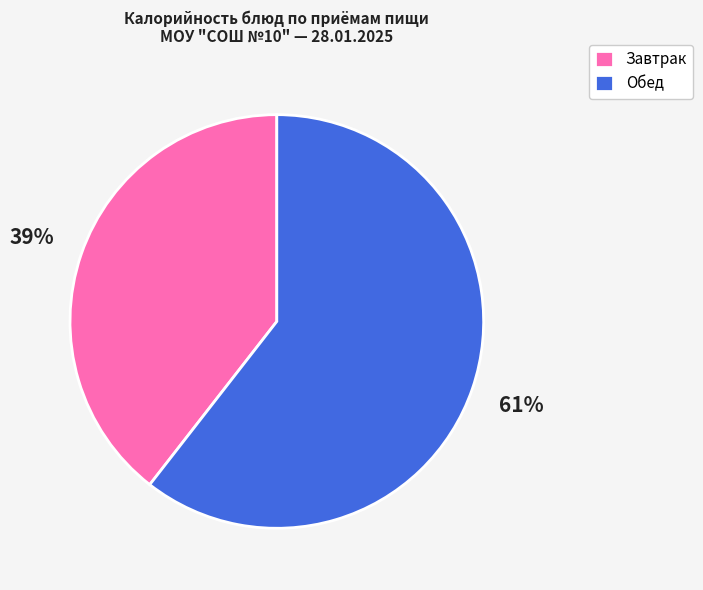

Count the number of slices in the pie.

2